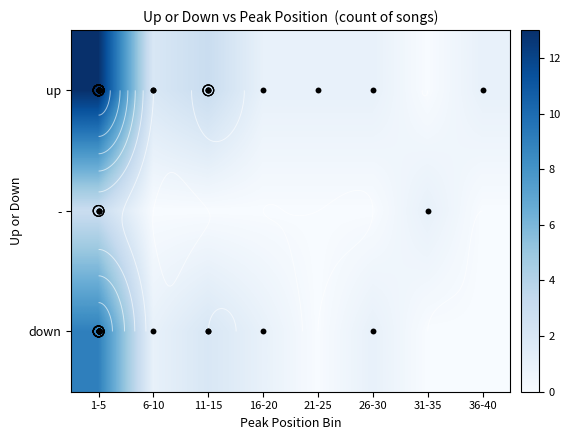

Between 1-5 and 26-30, which is larger?

1-5